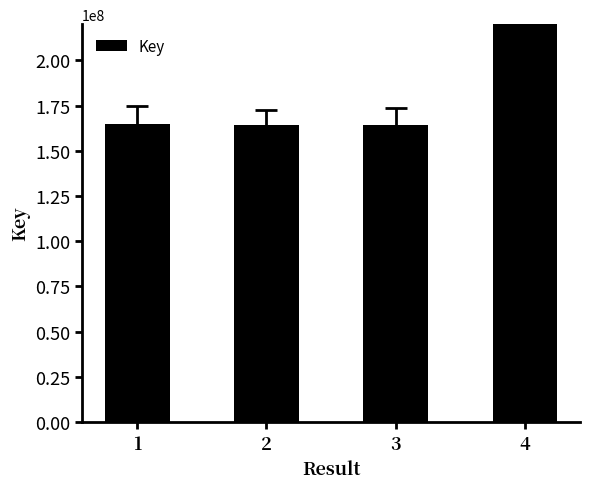

True or false: the data shows 164424455 at 2.

True